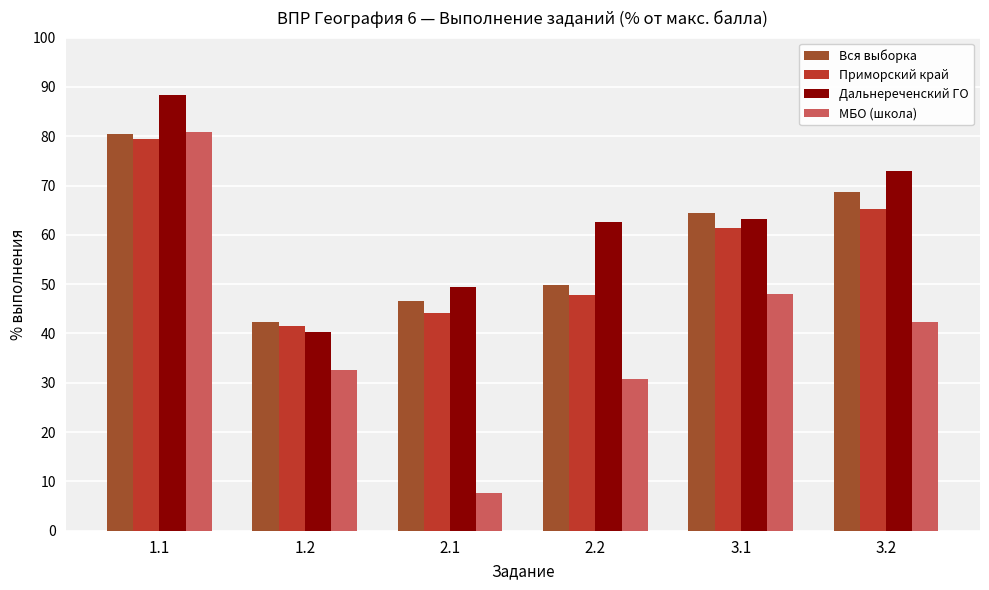

What is the spread (max minus min) of values at 2.1?

41.7